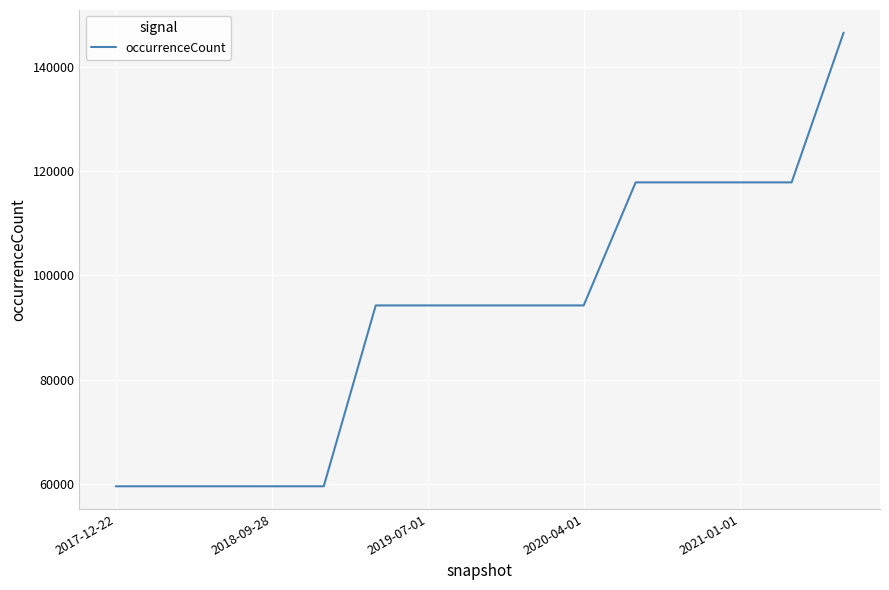

Does the chart display data point markers on the line(s)?

No